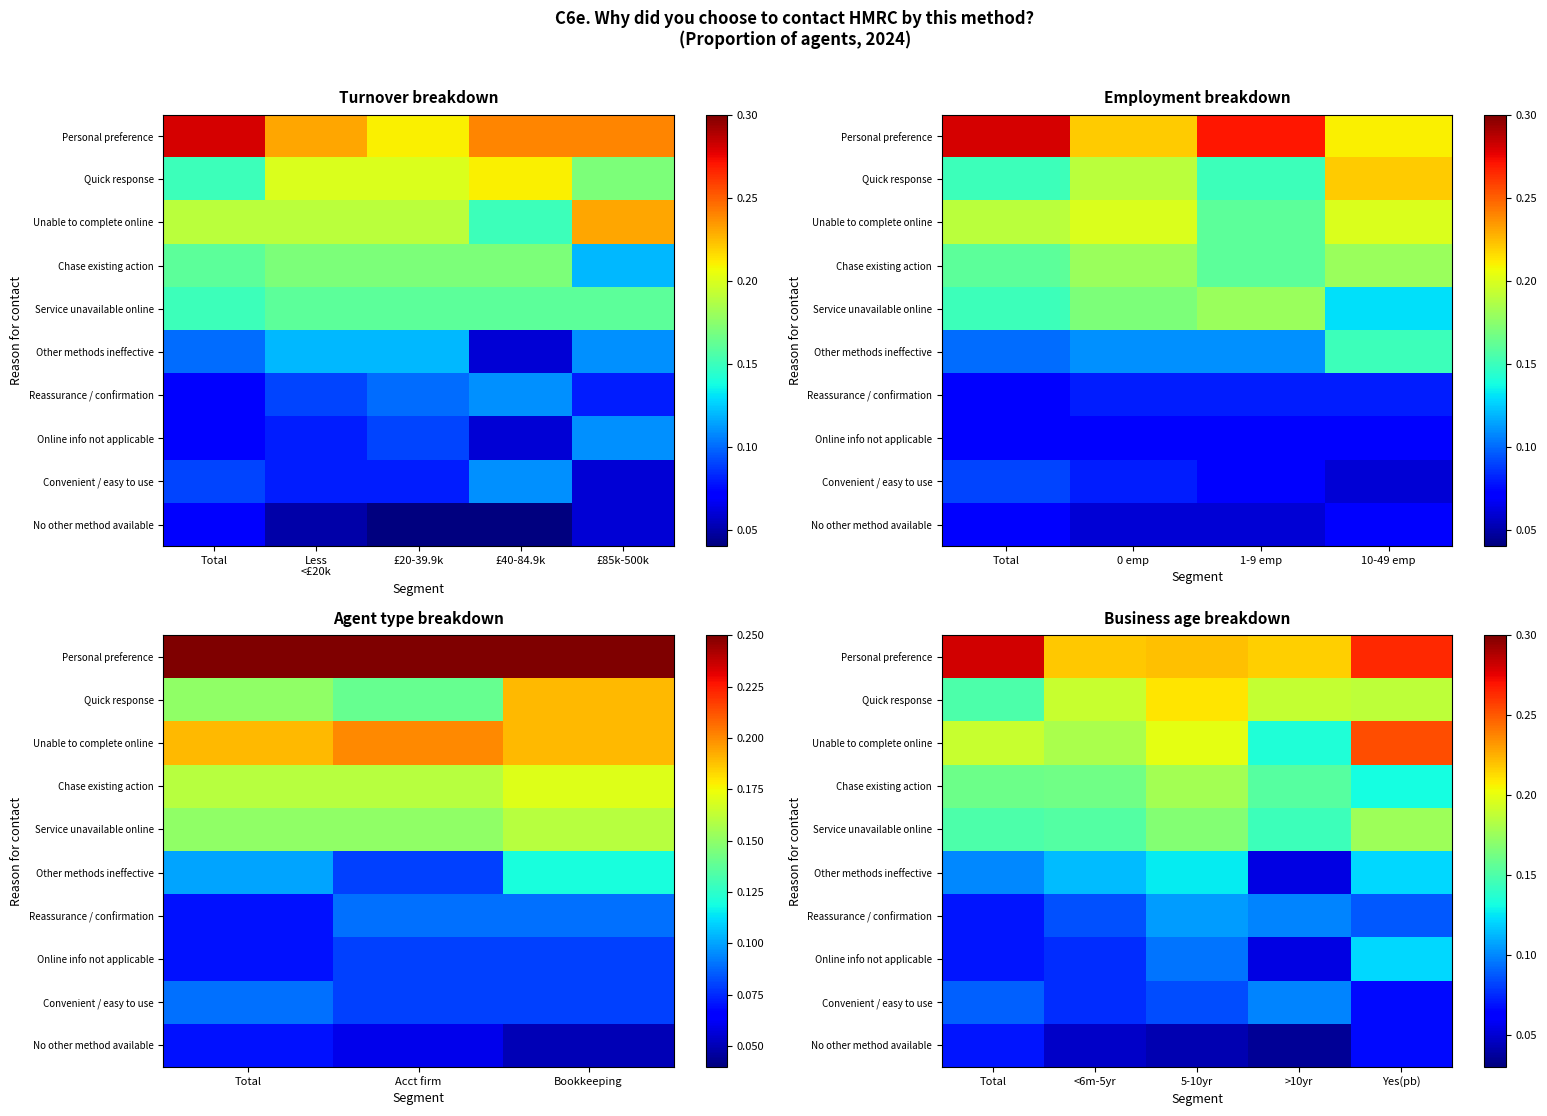

The Chase existing action series shows 0.1 at Yes(pb). True or false?

False